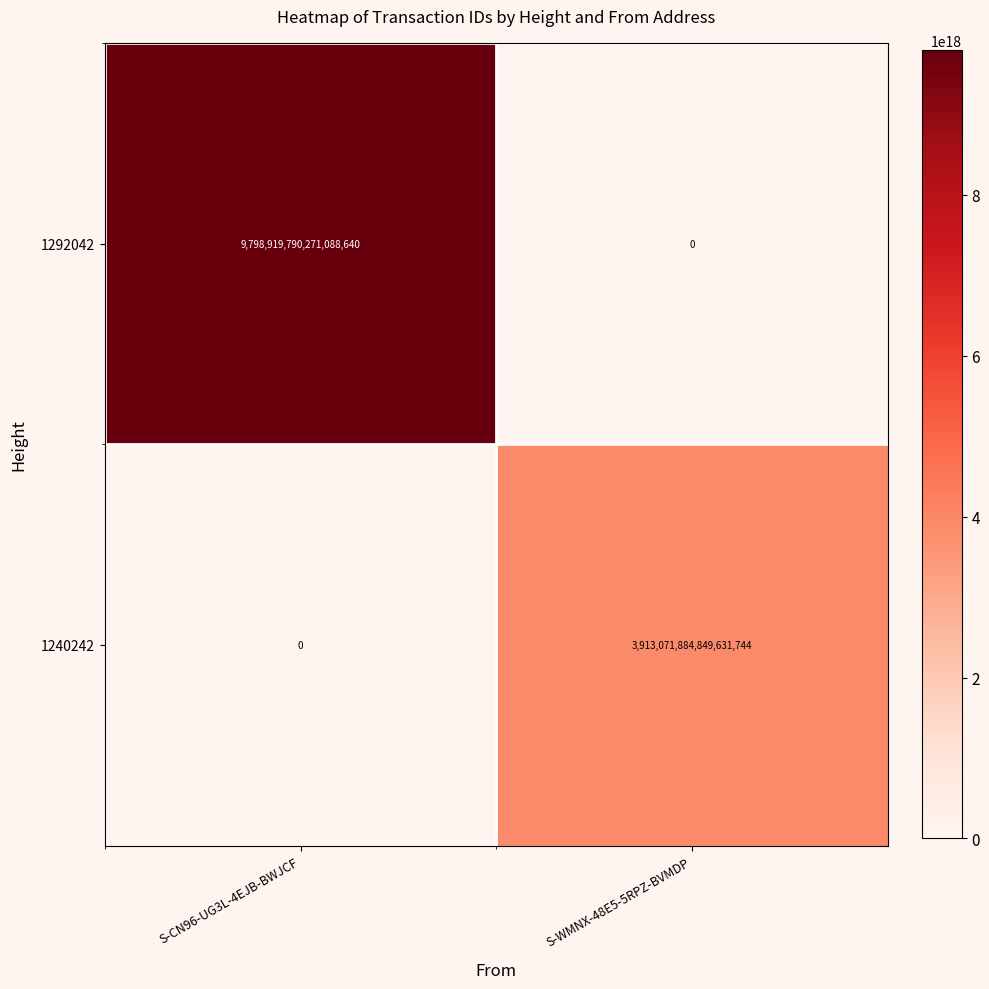

Which label corresponds to the largest value in the chart?

S-CN96-UG3L-4EJB-BWJCF